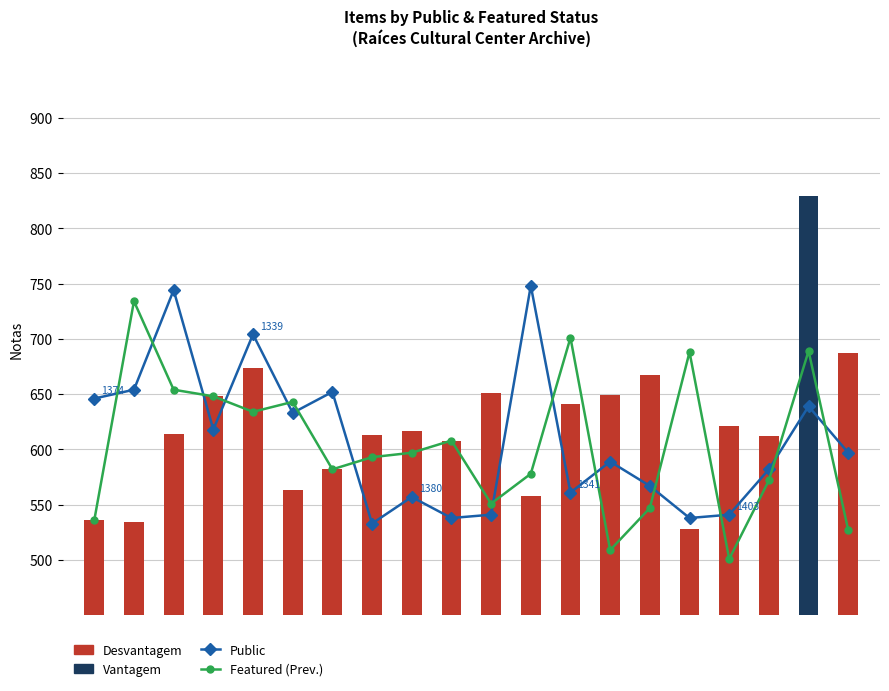

Is the value of Public at 16 greater than the value of Featured (Prev. Year) at 12?

No